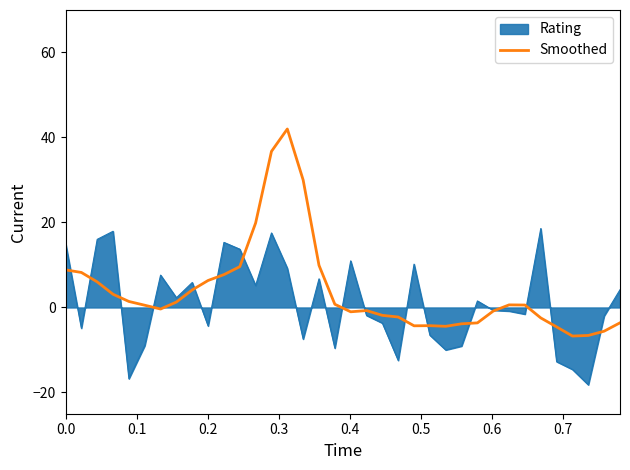

List the series in order of their peak value, lowest first.

Rating, Smoothed